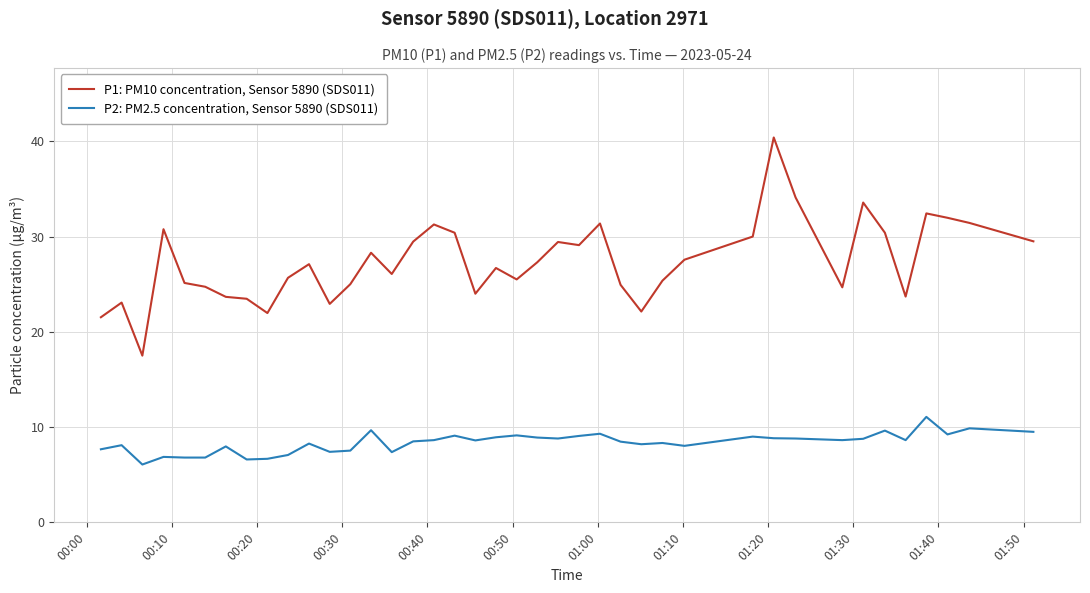

Which series has the largest total across all categories?

P1: PM10 concentration, Sensor 5890 (SDS011)